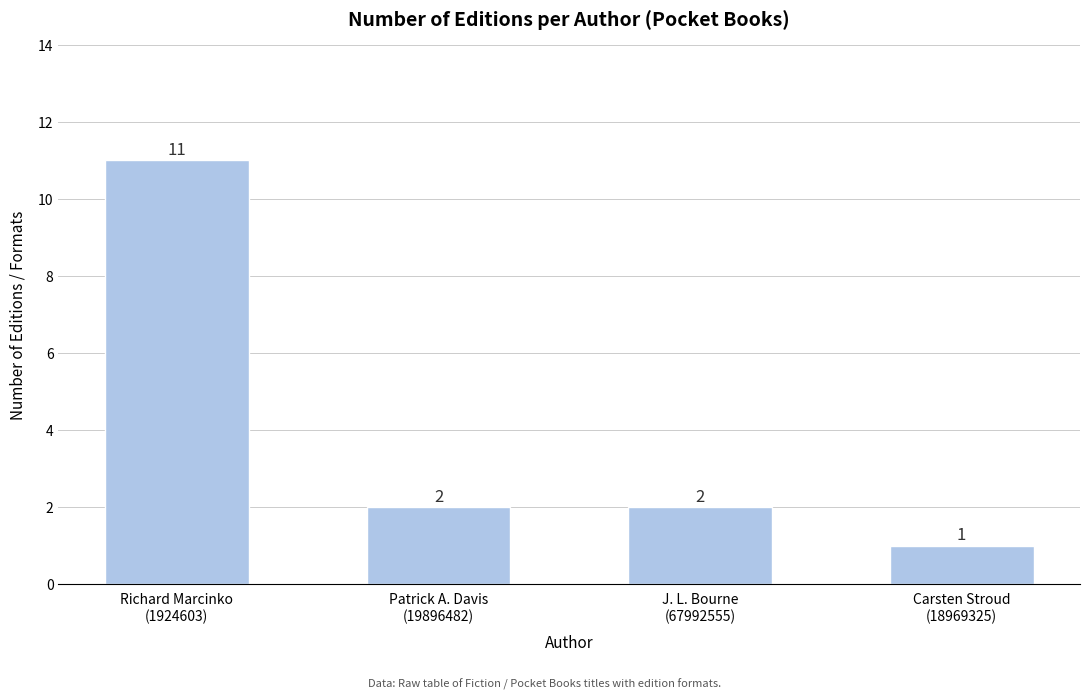

Reading left to right, what are all the values shown in this chart?

Richard Marcinko
(1924603)=11	Patrick A. Davis
(19896482)=2	J. L. Bourne
(67992555)=2	Carsten Stroud
(18969325)=1